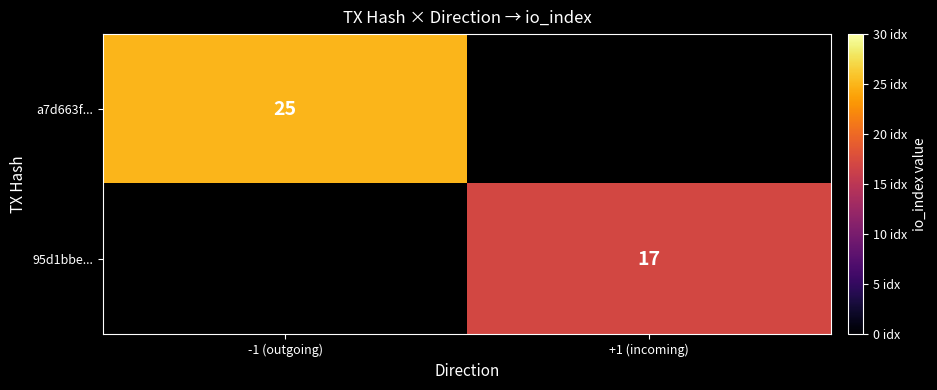

Is it true that 95d1bbe... equals 10 at +1 (incoming)?

False